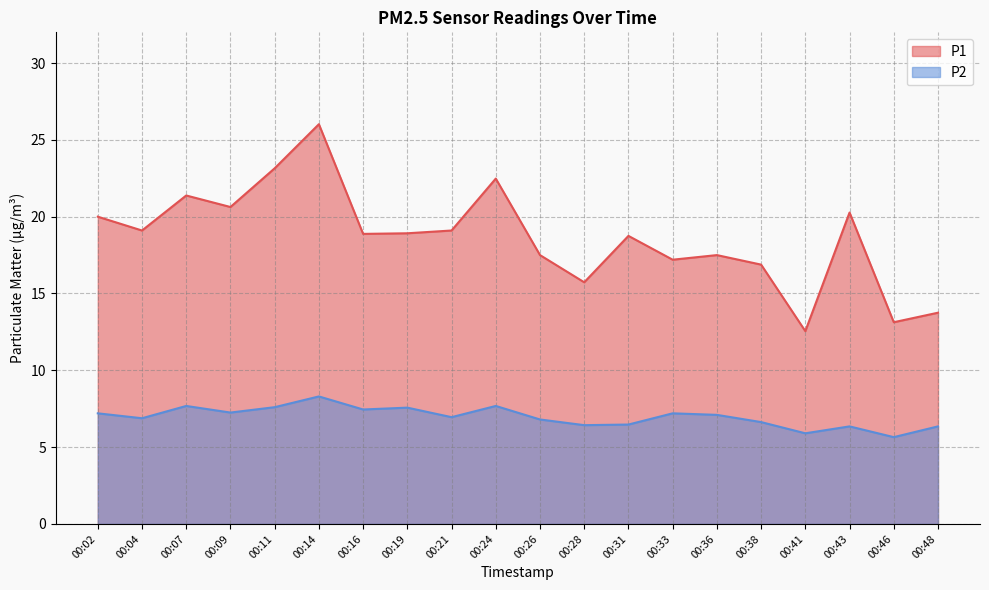

How many lines are shown in the chart?

2